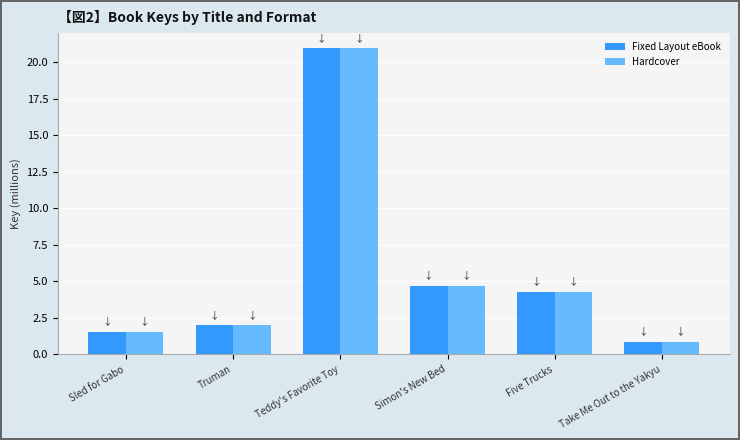

What is the approximate value of Fixed Layout eBook at Take Me Out to the Yakyu?

0.8